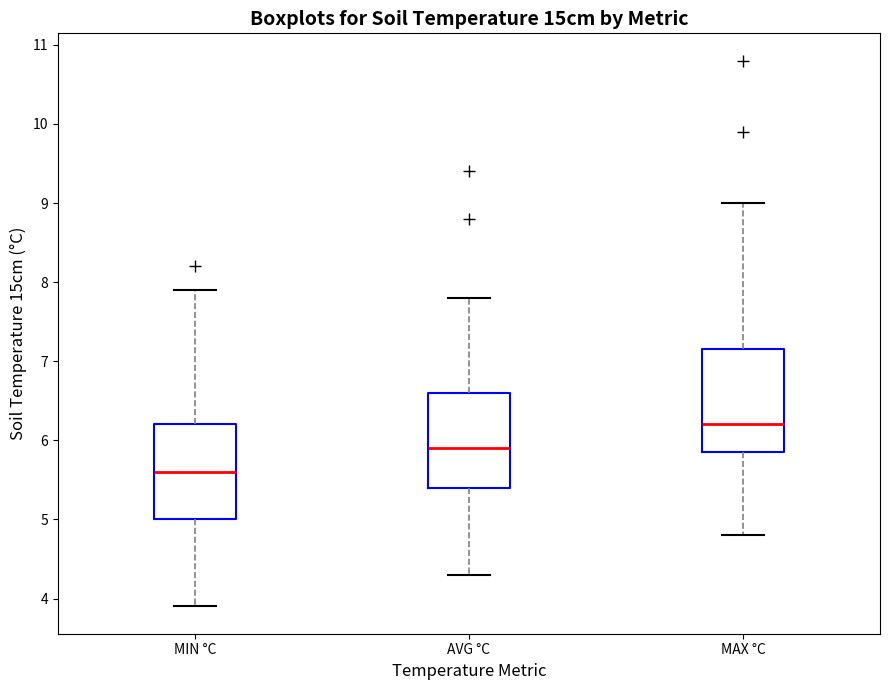

Which box has the highest median line?

MAX °C